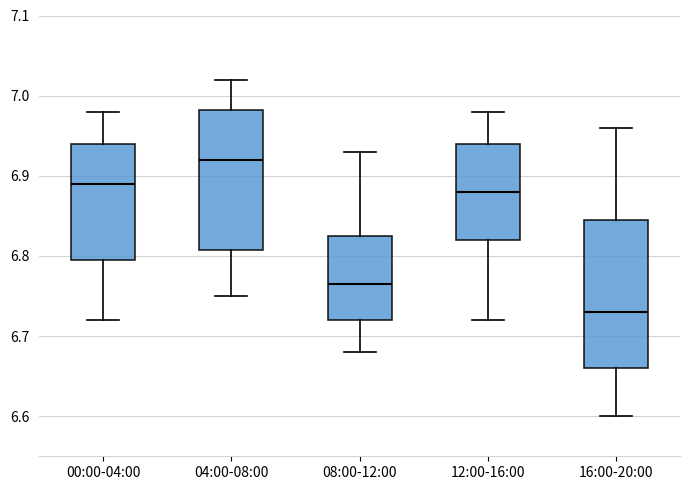

Where does the lower whisker of the box for 00:00-04:00 end on the y-axis? The values are not printed on the chart, so give them approximately, as read against the axis.

6.72